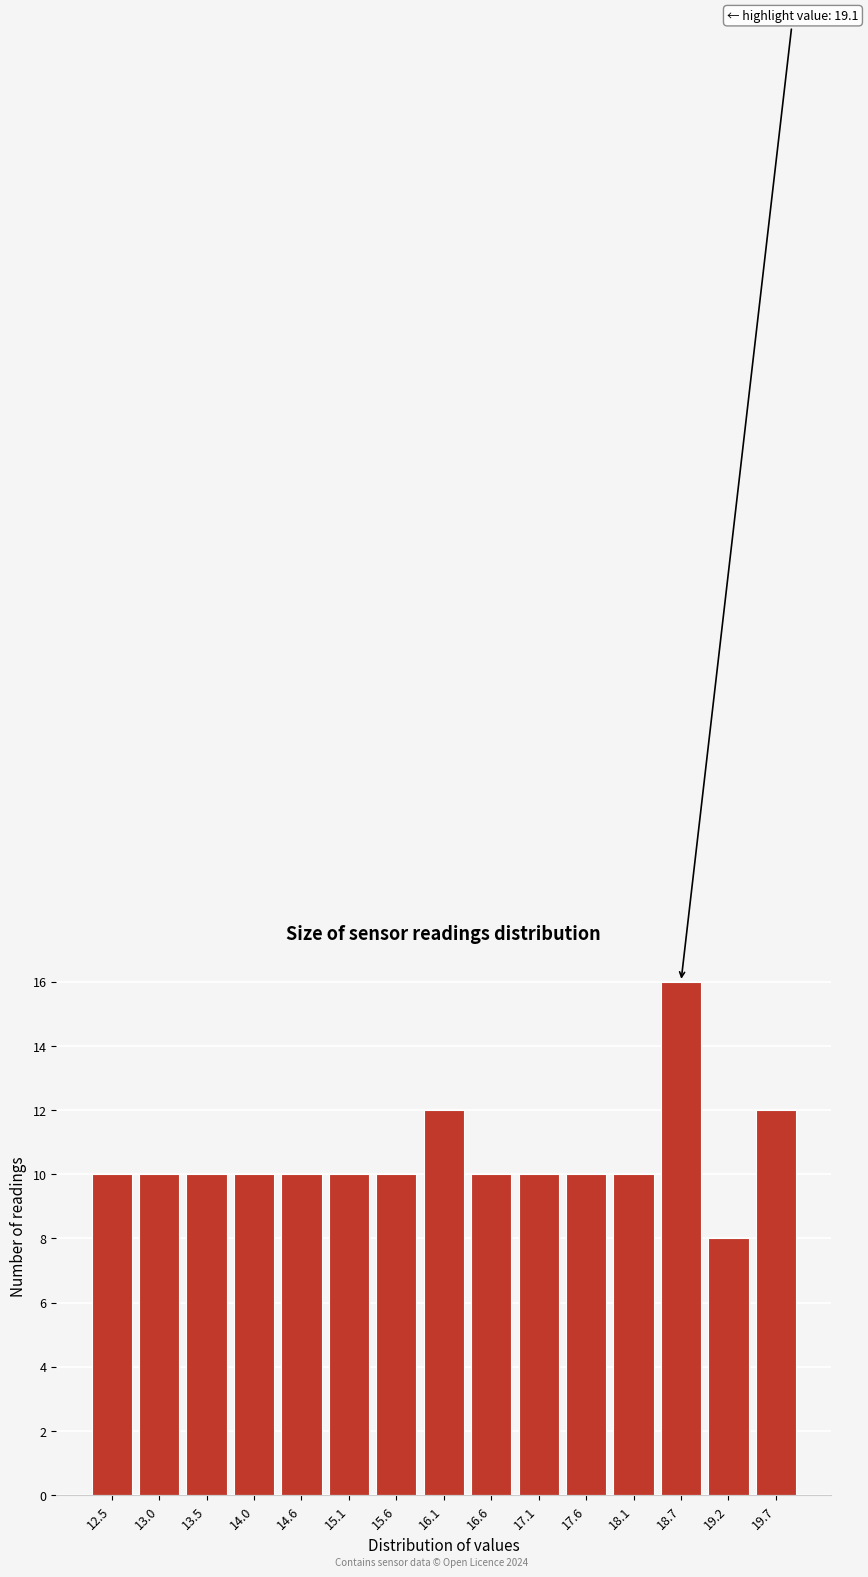

Reading left to right, transcribe all the data shown in this chart.

12.5=10	13.0=10	13.5=10	14.0=10	14.6=10	15.1=10	15.6=10	16.1=12	16.6=10	17.1=10	17.6=10	18.1=10	18.7=16	19.2=8	19.7=12